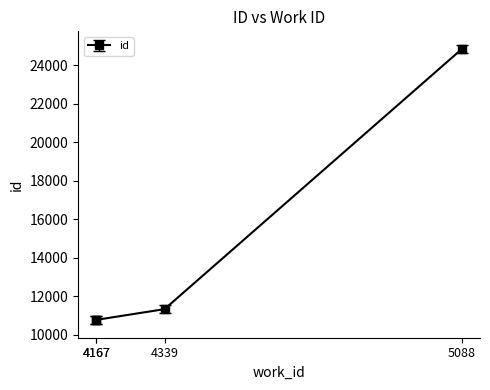

What is the maximum value shown in the chart?

24825